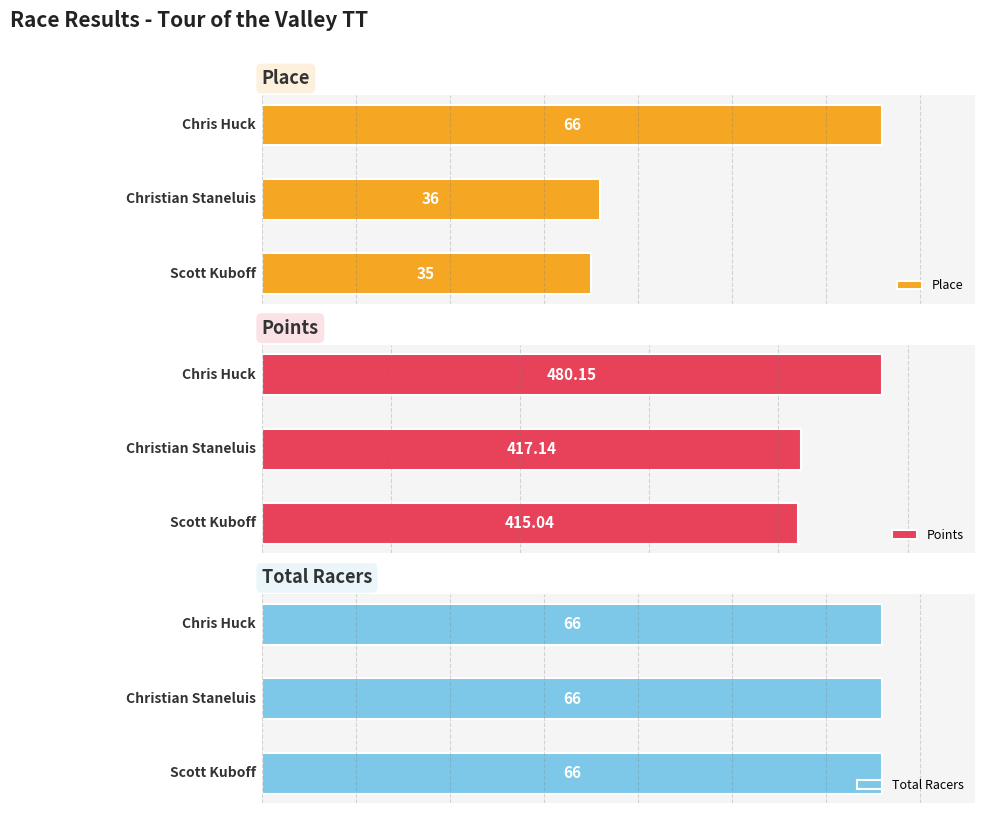

The value of Total Racers at 1 is 0.2. True or false?

False